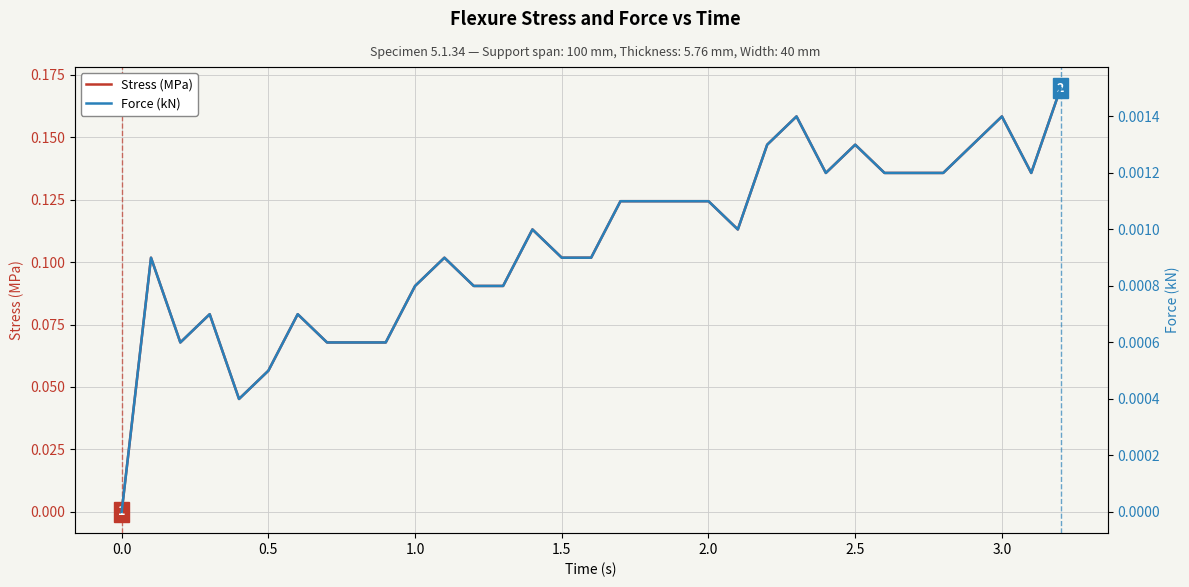

Is it true that Stress (MPa) equals 0.2 at 2.0?

False